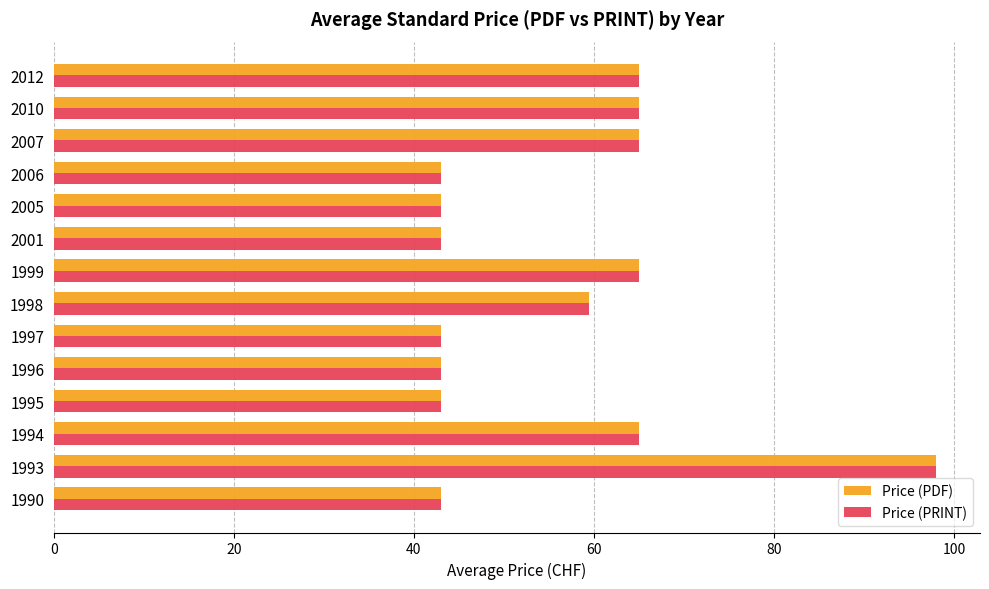

Which category has the highest value across all series?

1993